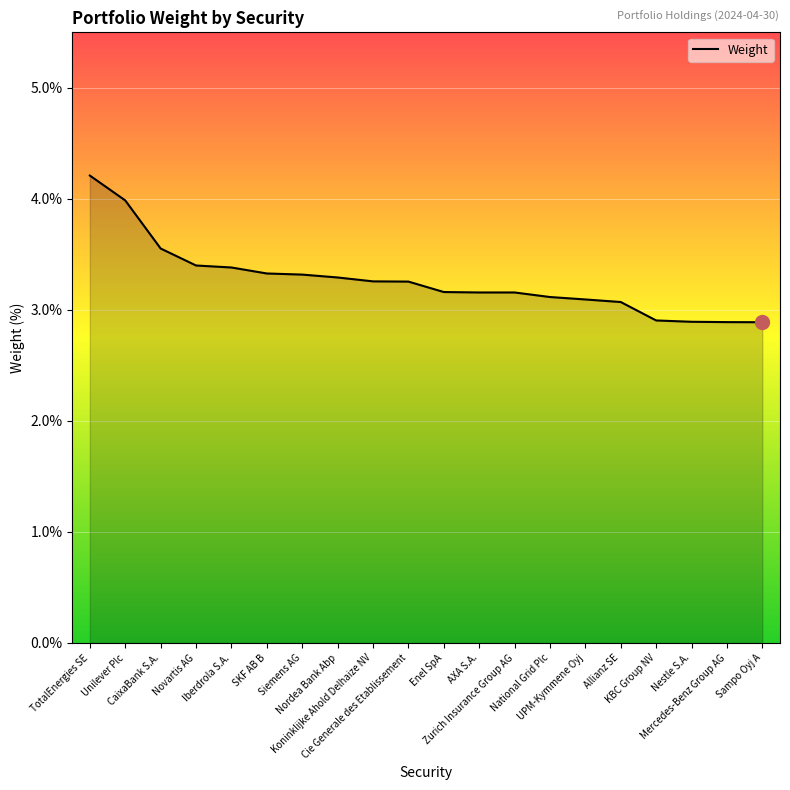

What is the greatest value displayed?

4.2